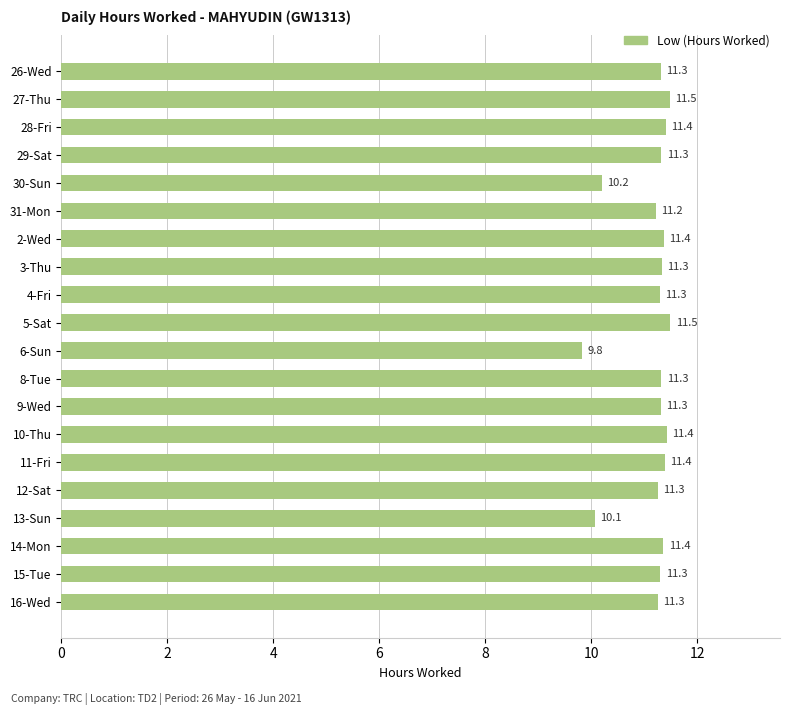

What is the sum of the values at 29-Sat and 4-Fri?

22.6